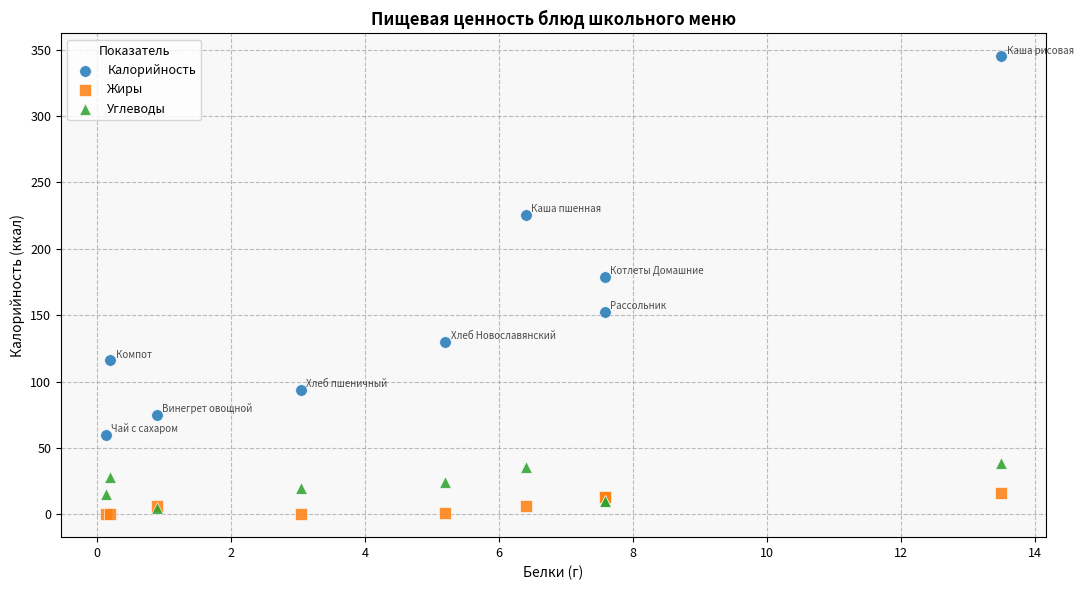

What are all the series names shown in the legend?

Калорийность, Жиры, Углеводы